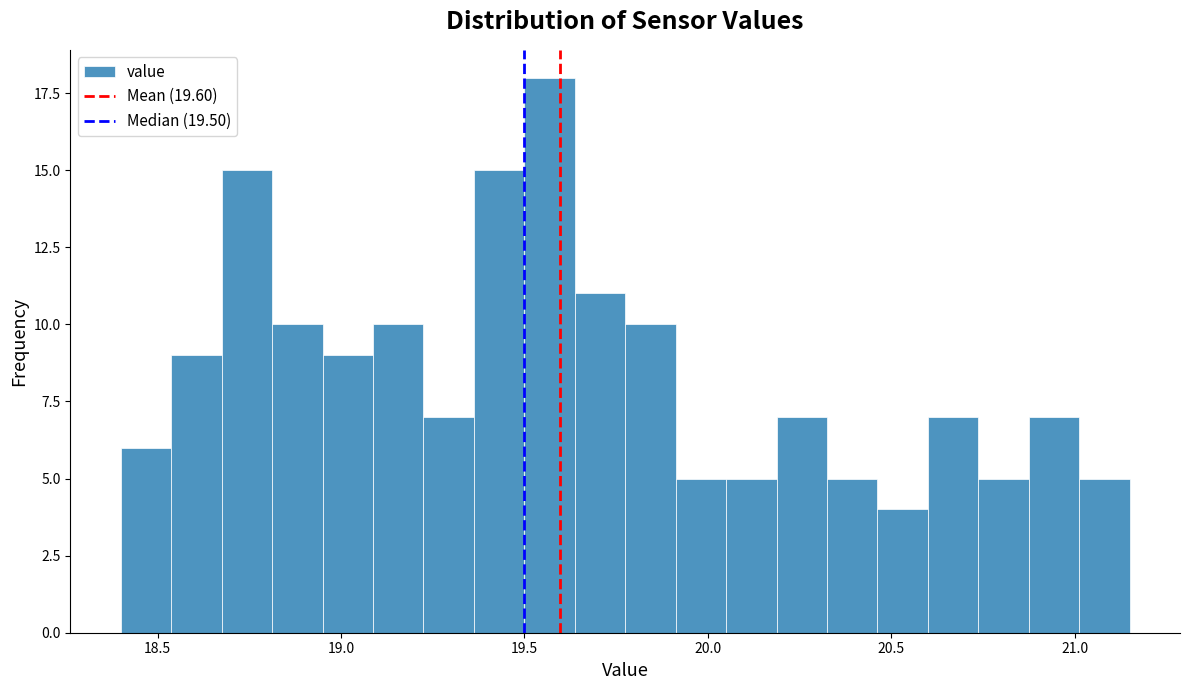

Around what value on the x-axis is the tallest bar? Give the approximate position of its centre, as read against the axis.

19.55